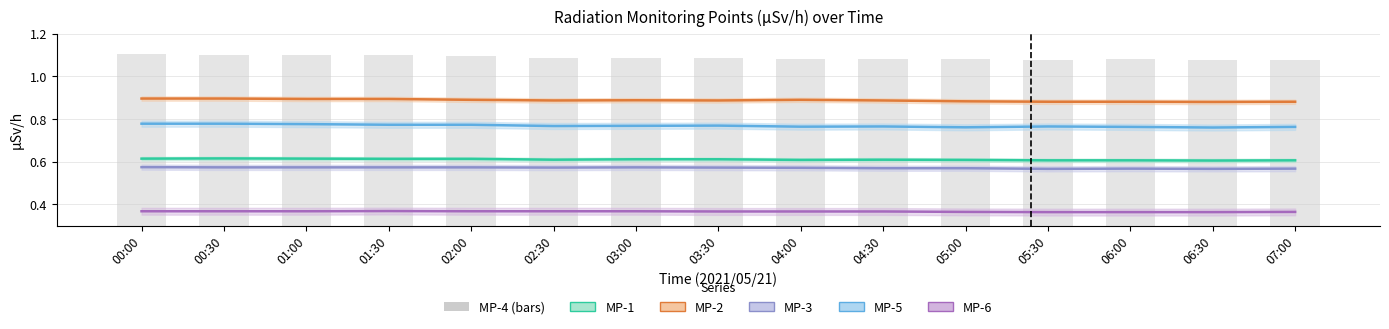

Which series has the largest total across all categories?

MP-4